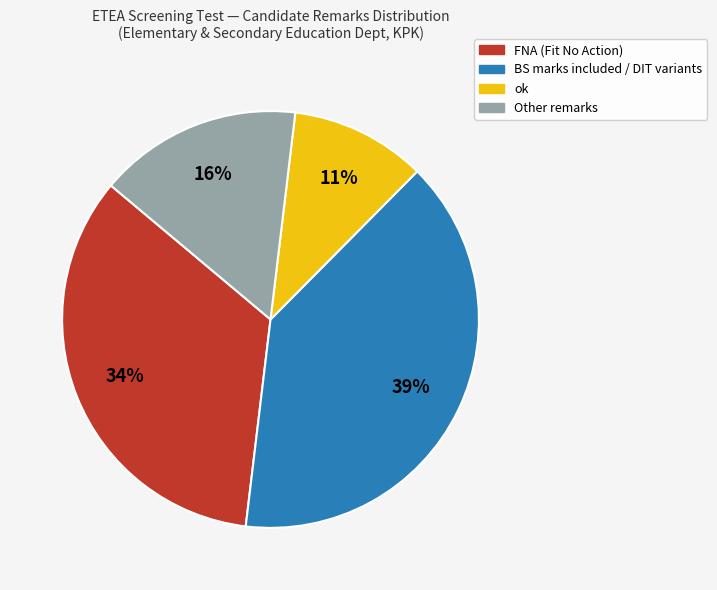

Is there any slice that represents more than half of the pie?

No